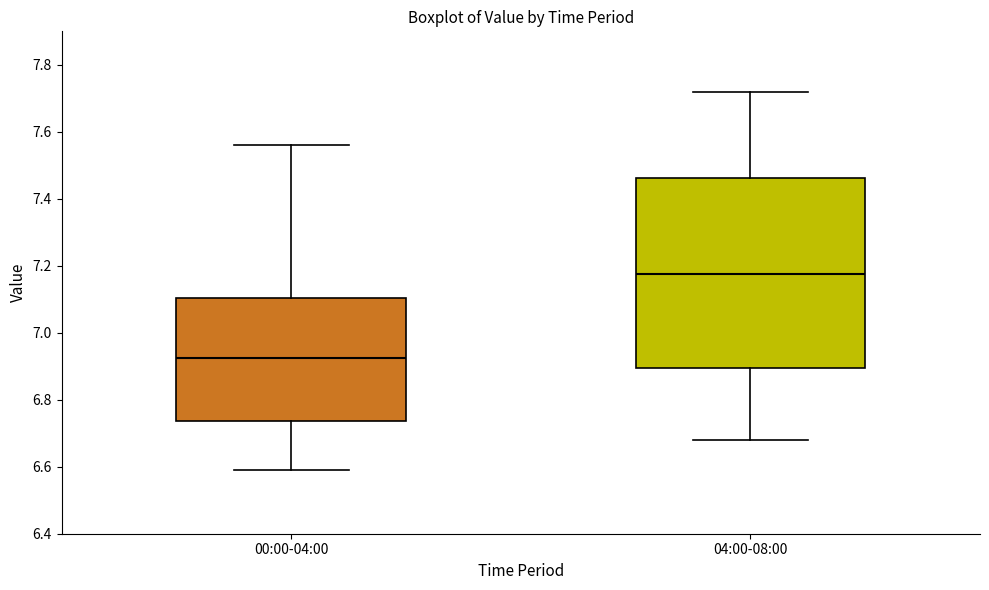

Reading left to right, read every box against the y-axis: the position of its median line, the range the box covers, and the ends of its whiskers. The values are not printed on the chart, so give them approximately, as read against the axis.

00:00-04:00: median 6.92, box 6.74 to 7.10, whiskers 6.60 to 7.56
04:00-08:00: median 7.18, box 6.90 to 7.46, whiskers 6.68 to 7.72